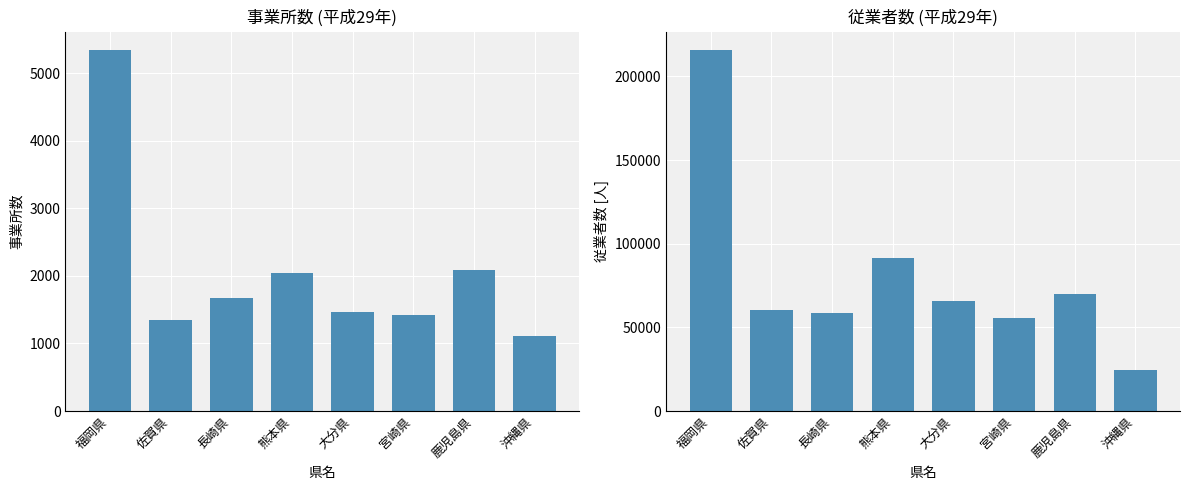

Which category has the highest value across all series?

福岡県